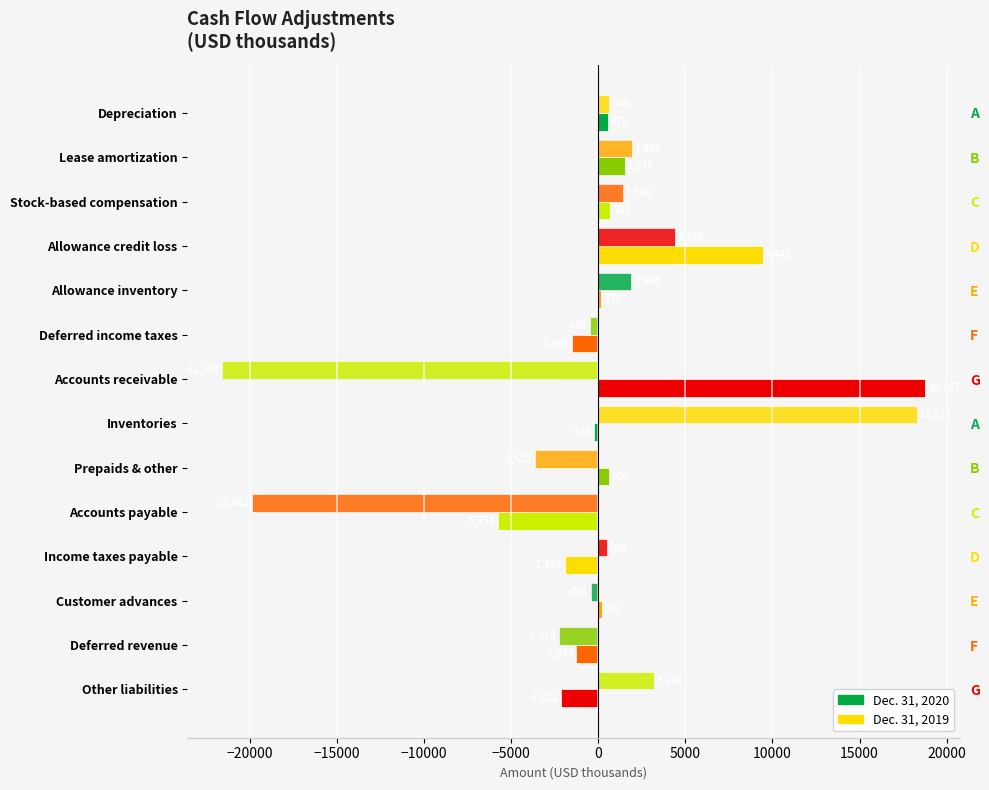

What is the difference between the highest and lowest values at Deferred income taxes?

1034